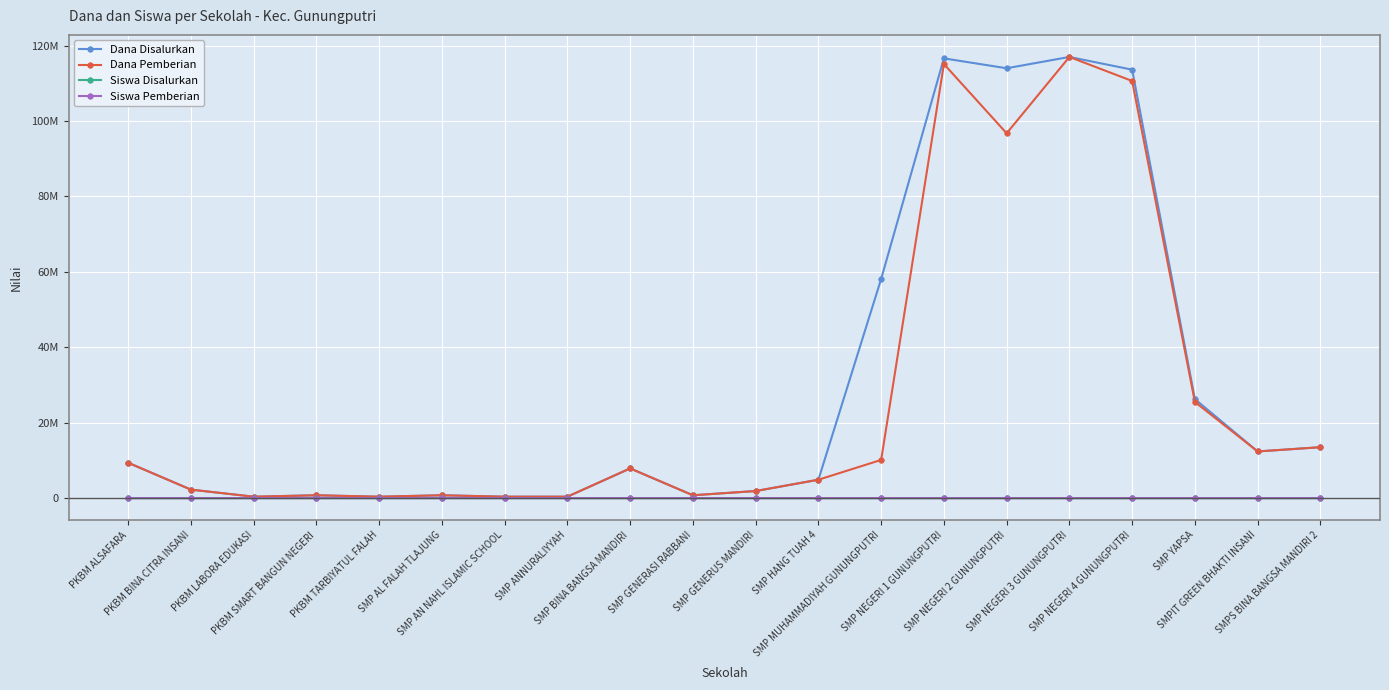

Is this an area chart (filled region under the line)?

No